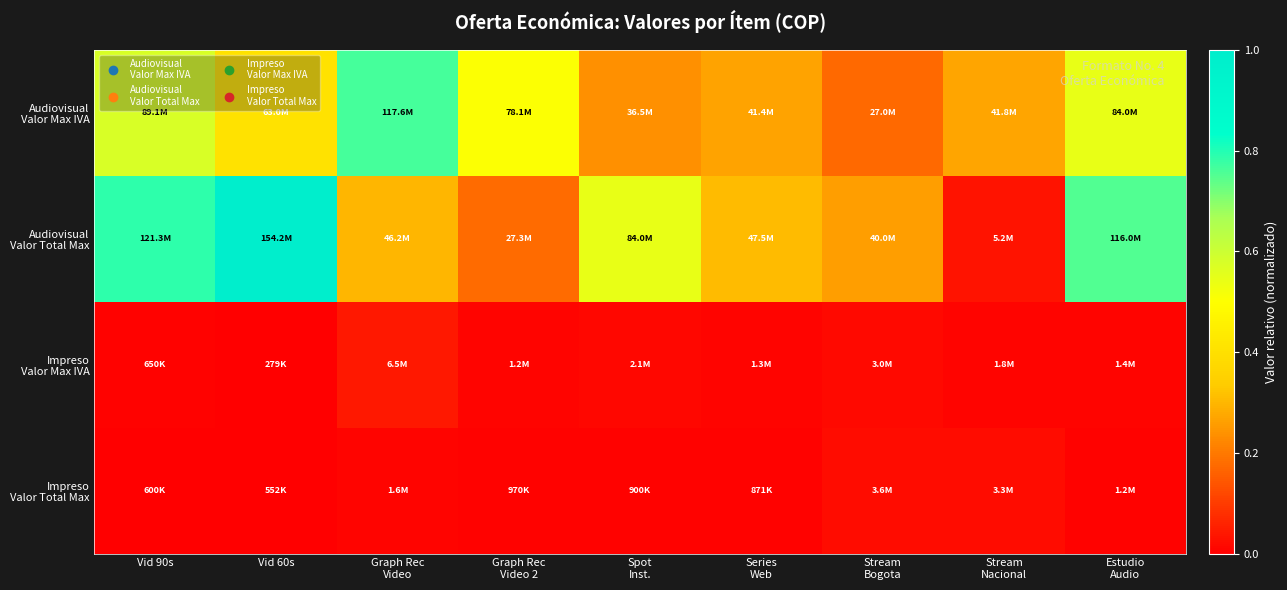

At which category does the chart reach its peak across all series?

Vid 60s